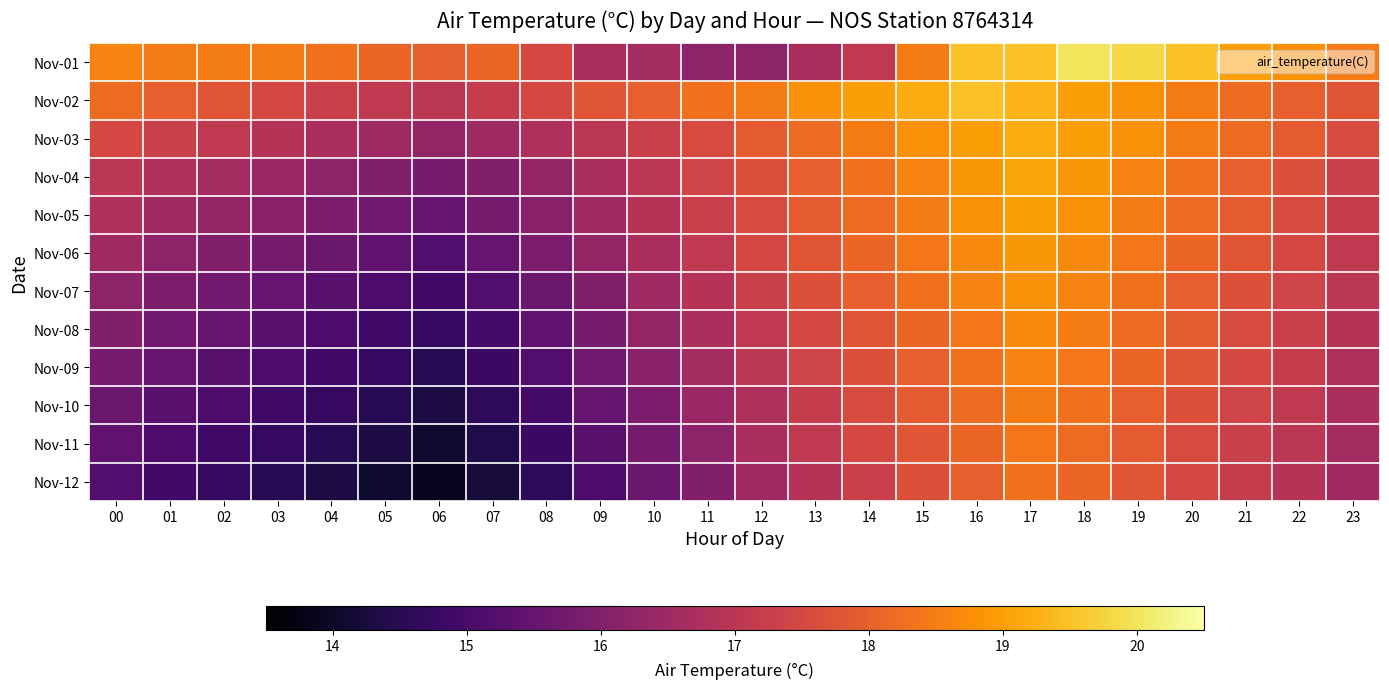

Count the number of data series in this chart.

12